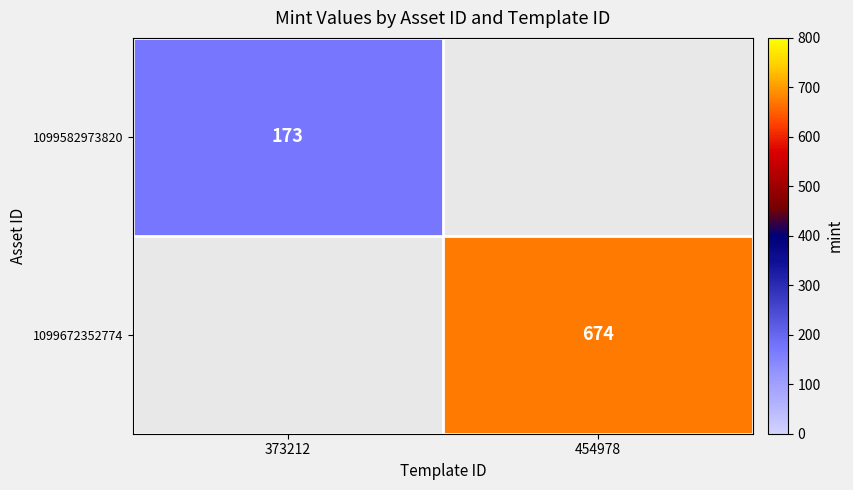

What is the greatest value displayed?

674.0